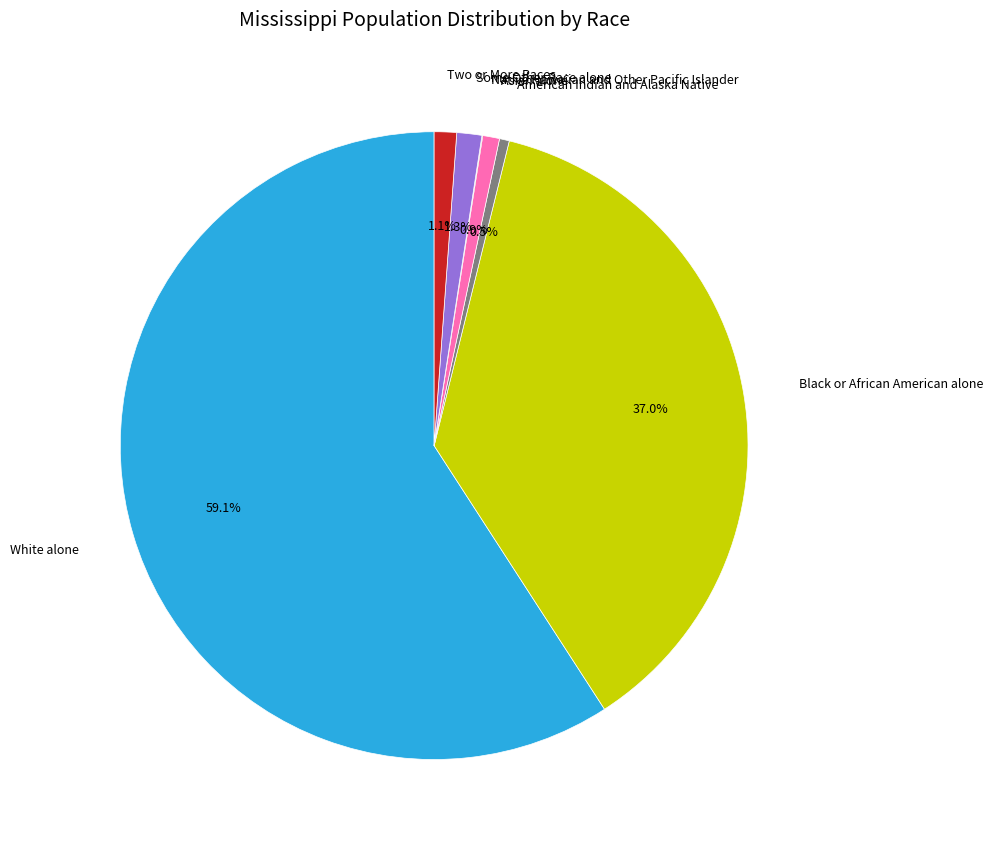

Is Asian alone the majority of the pie?

No